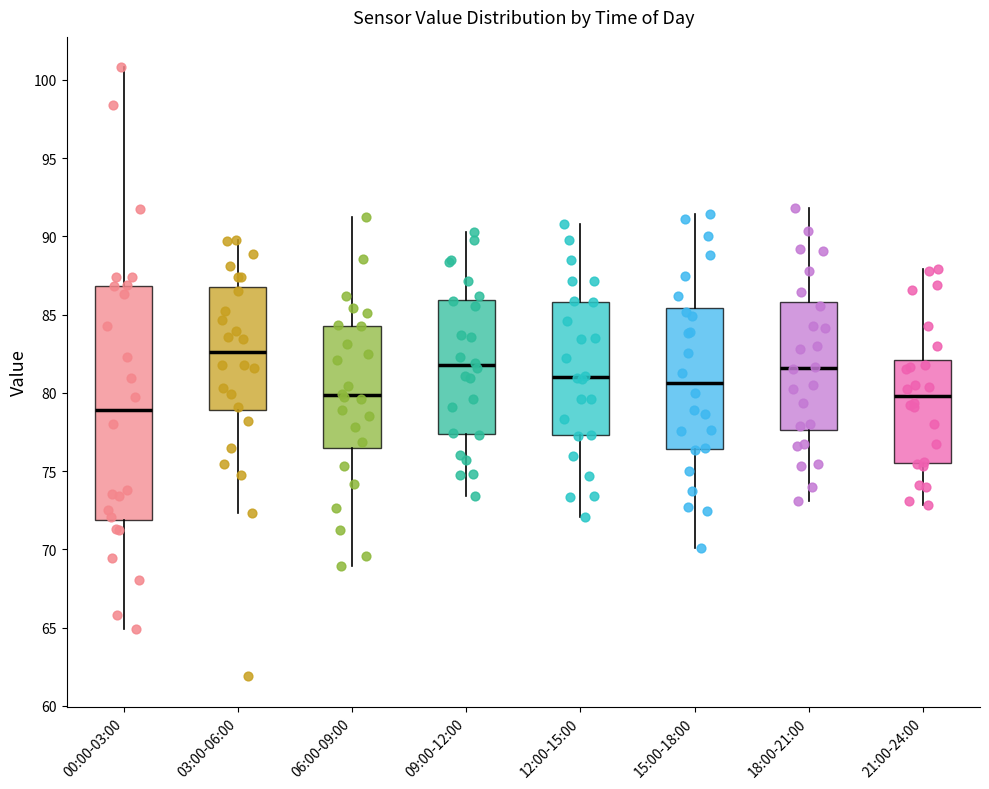

Reading left to right, transcribe this box plot: for each box, give where its median line is, the range the box spans, and where its two whiskers end, as read against the y-axis. The values are not printed on the chart, so give them approximately, as read against the axis.

00:00-03:00: median 79.0, box 72.0 to 87.0, whiskers 65.0 to 101.0
03:00-06:00: median 82.5, box 79.0 to 87.0, whiskers 72.5 to 90.0
06:00-09:00: median 80.0, box 76.5 to 84.5, whiskers 69.0 to 91.5
09:00-12:00: median 82.0, box 77.5 to 86.0, whiskers 73.5 to 90.5
12:00-15:00: median 81.0, box 77.5 to 86.0, whiskers 72.0 to 91.0
15:00-18:00: median 80.5, box 76.5 to 85.5, whiskers 70.0 to 91.5
18:00-21:00: median 81.5, box 77.5 to 86.0, whiskers 73.0 to 92.0
21:00-24:00: median 80.0, box 75.5 to 82.0, whiskers 73.0 to 88.0